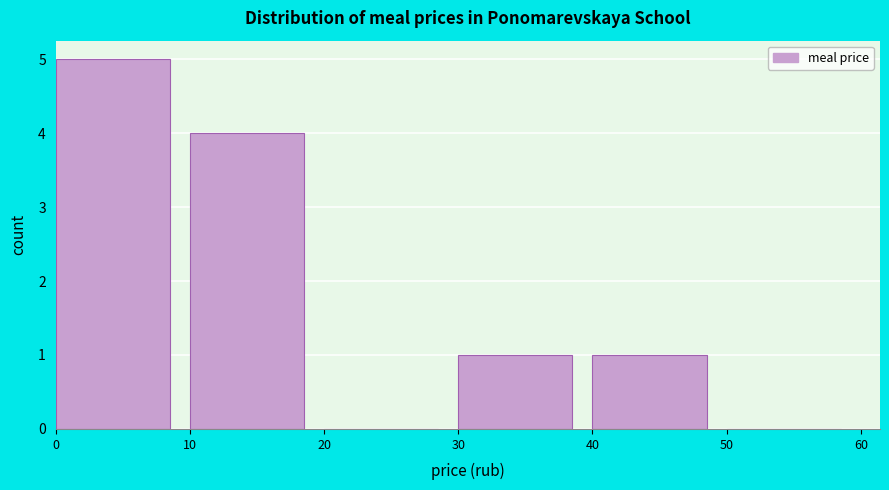

What is the height of the bar covering 30 to 40 on the x-axis? The values are not printed on the chart, so give them approximately, as read against the axis.

1